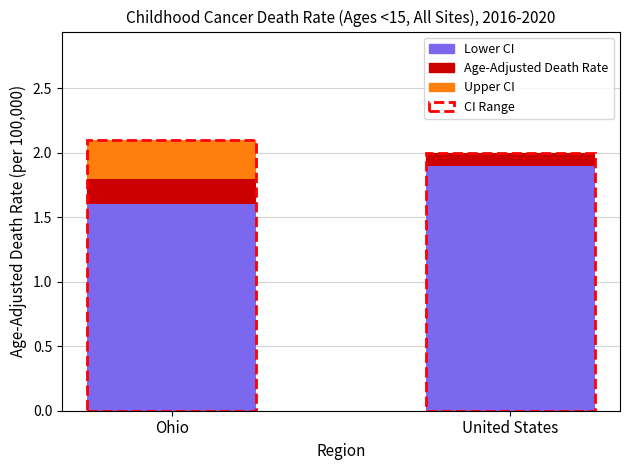

What is the total value across all series at Ohio?

2.1